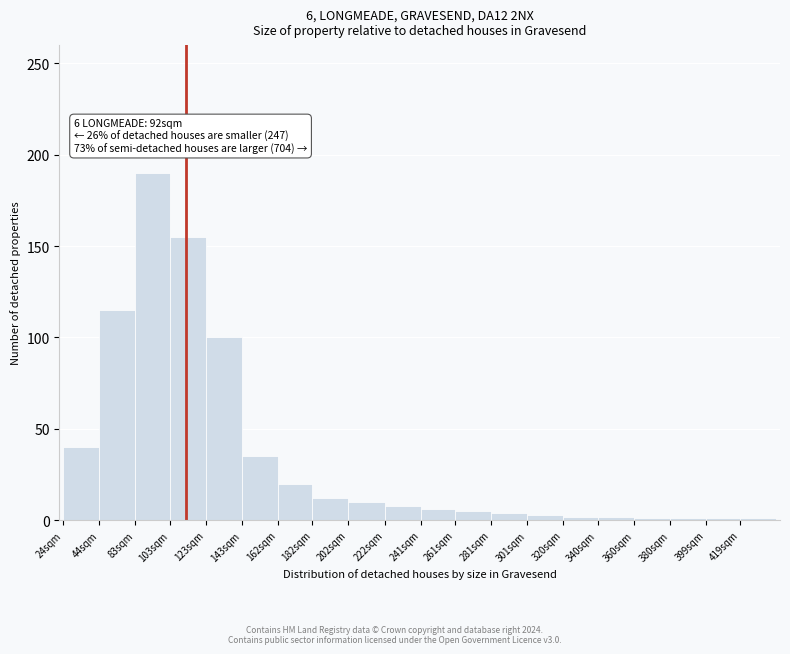

Where is the data nearest to the value 95?

123sqm